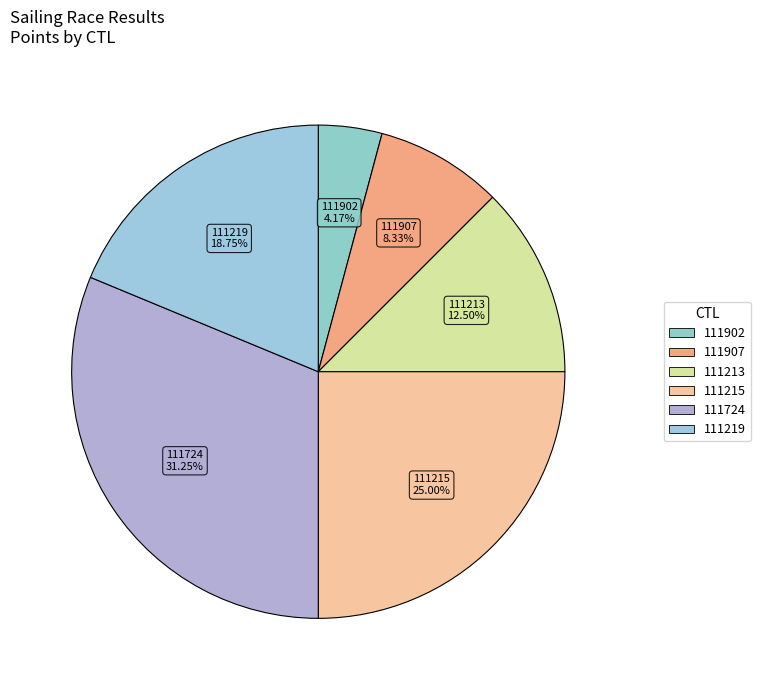

What is the largest slice in the pie chart?

111724